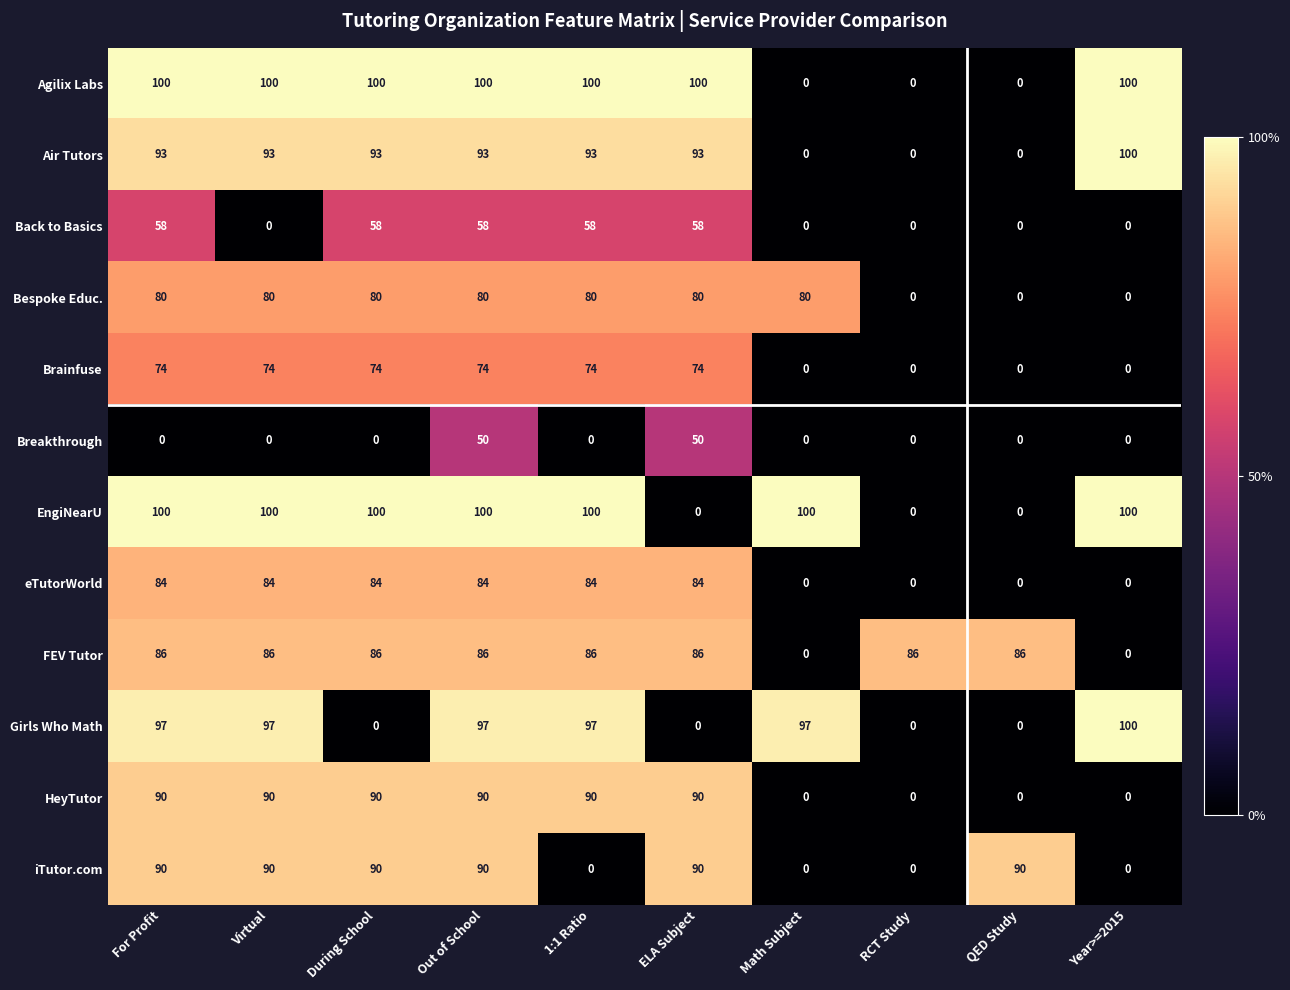

Which series changed the most between ELA Subject and QED Study?

Agilix Labs